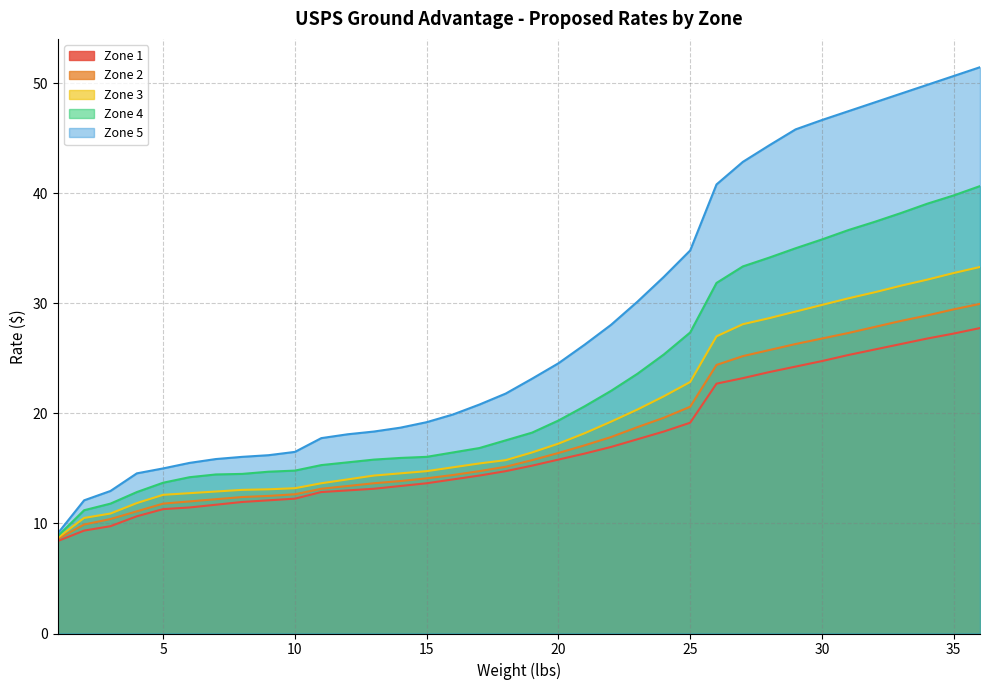

Rank the series at 35 from lowest to highest value.

Zone 1, Zone 2, Zone 3, Zone 4, Zone 5